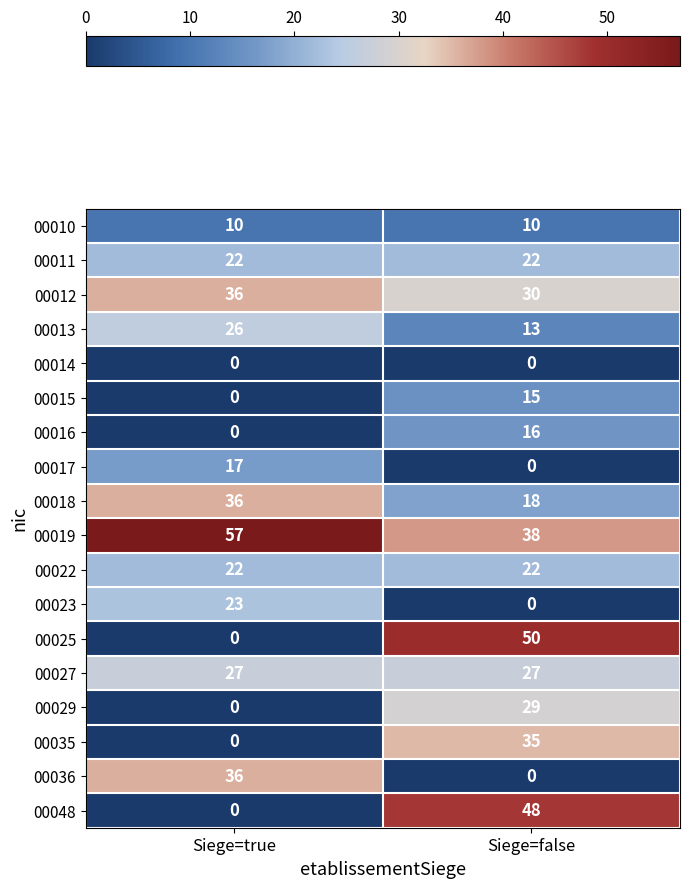

Rank the categories by 00025 value from lowest to highest.

Siege=true, Siege=false